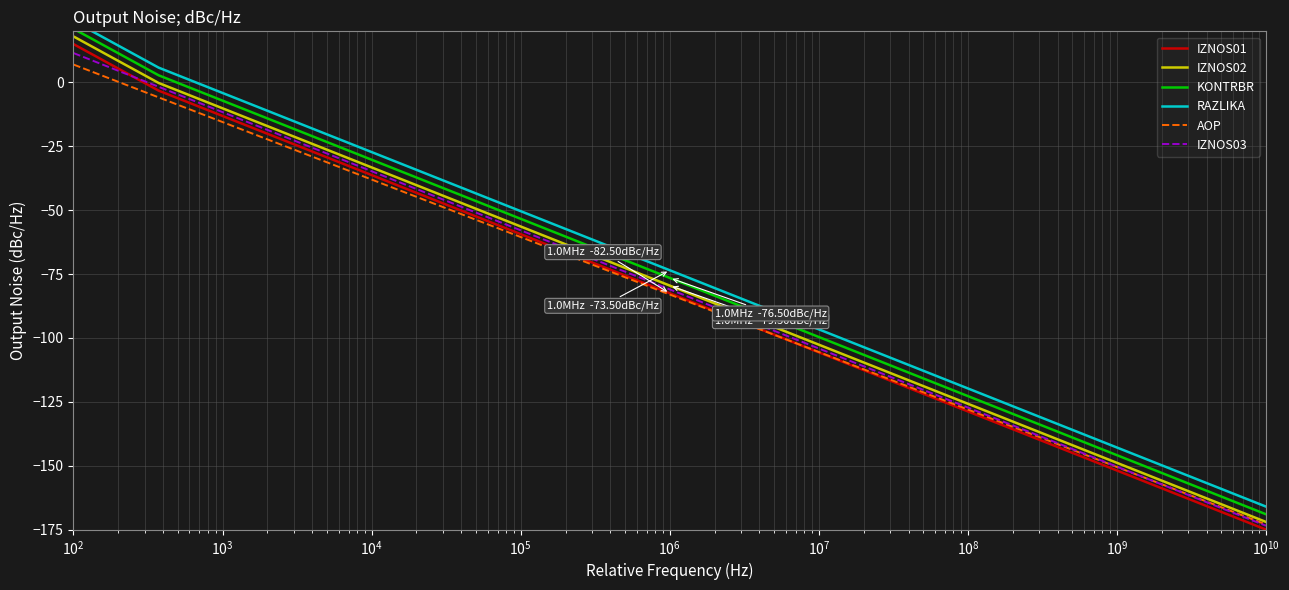

What is the lowest value of the AOP series?

-173.0